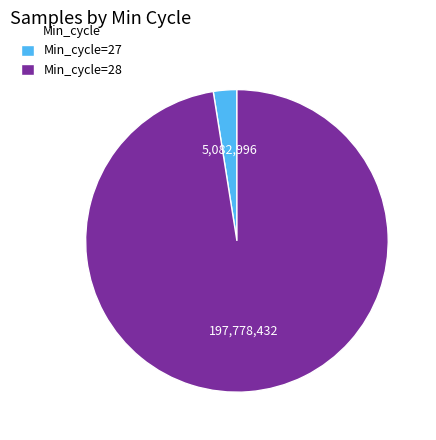

Does Min_cycle=28 account for over 50% of the chart?

Yes